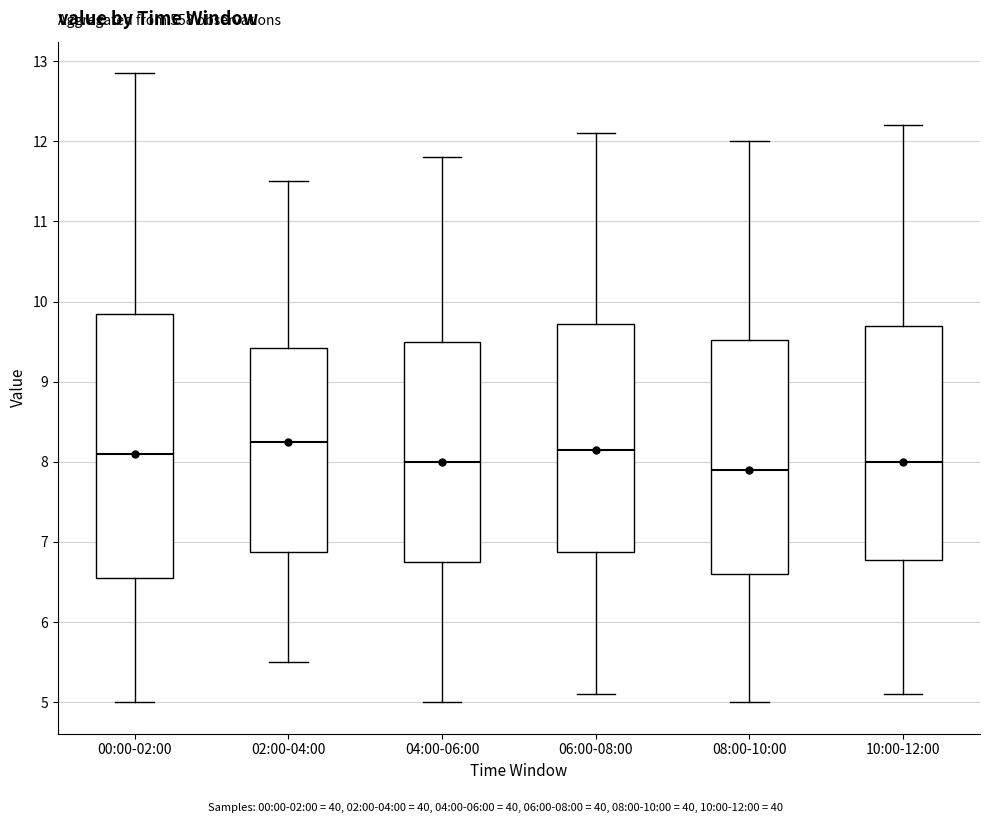

Where is the upper edge of the box for 04:00-06:00 on the y-axis? The values are not printed on the chart, so give them approximately, as read against the axis.

9.5